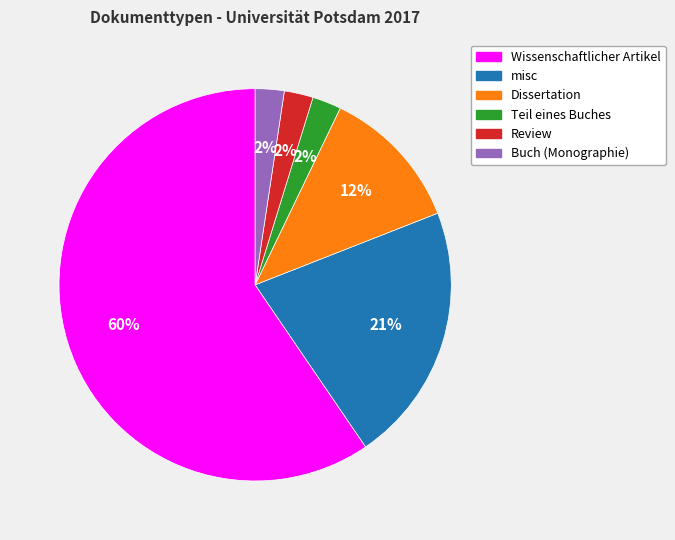

Which category accounts for the majority?

Wissenschaftlicher Artikel